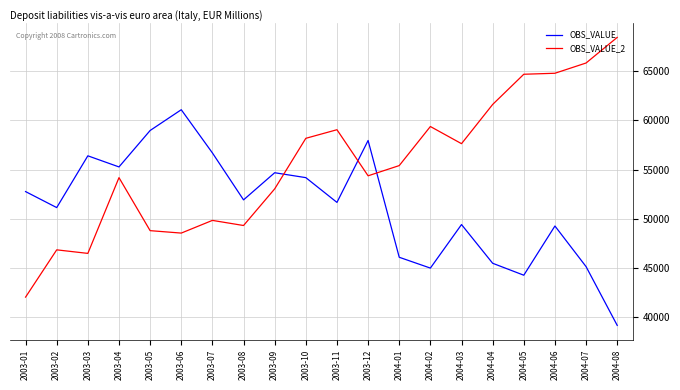

How many times do OBS_VALUE_2 and OBS_VALUE cross each other?

3